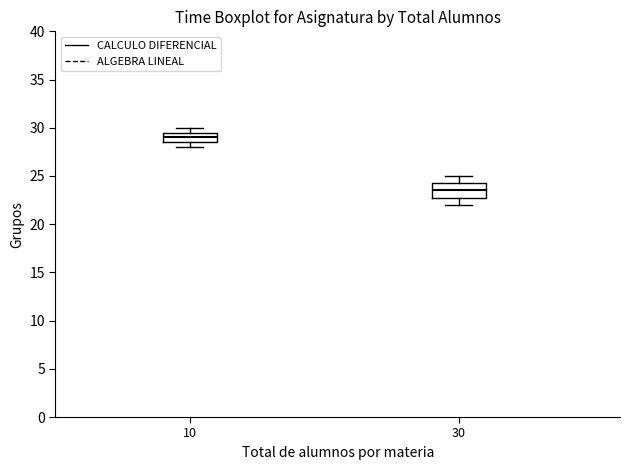

Which box has the lowest median line?

30